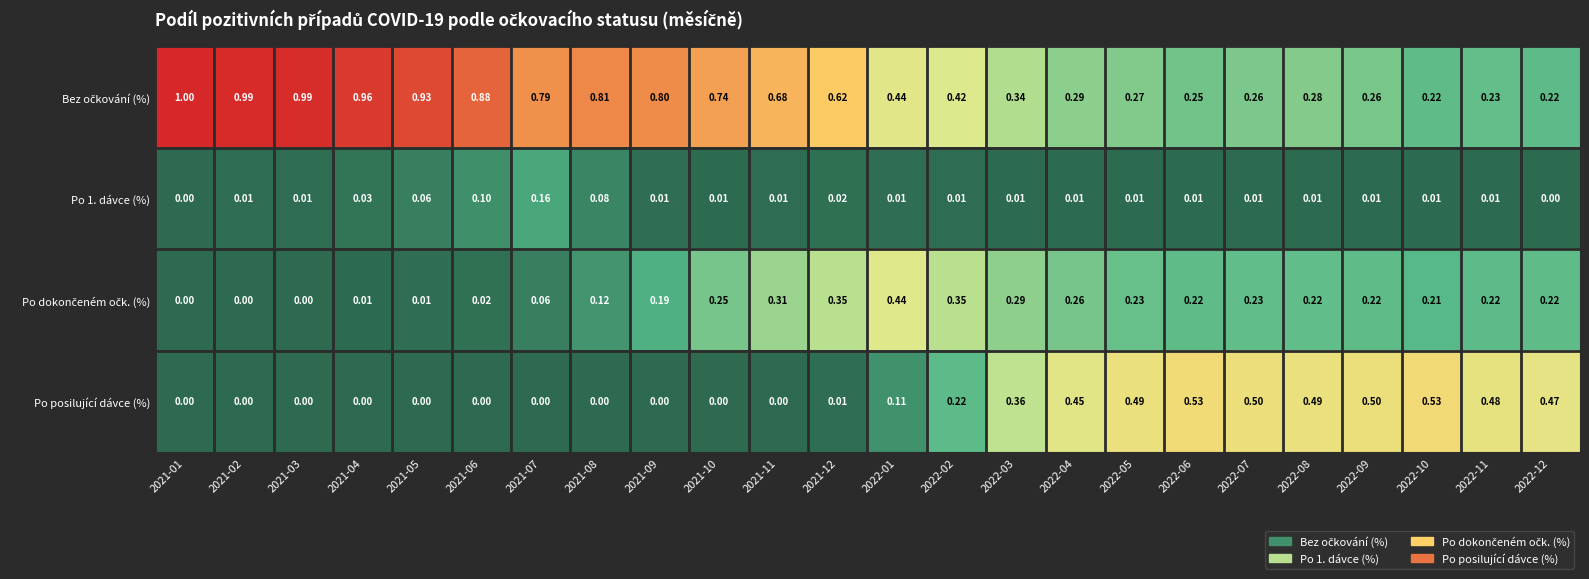

How many data points does each series have?

24